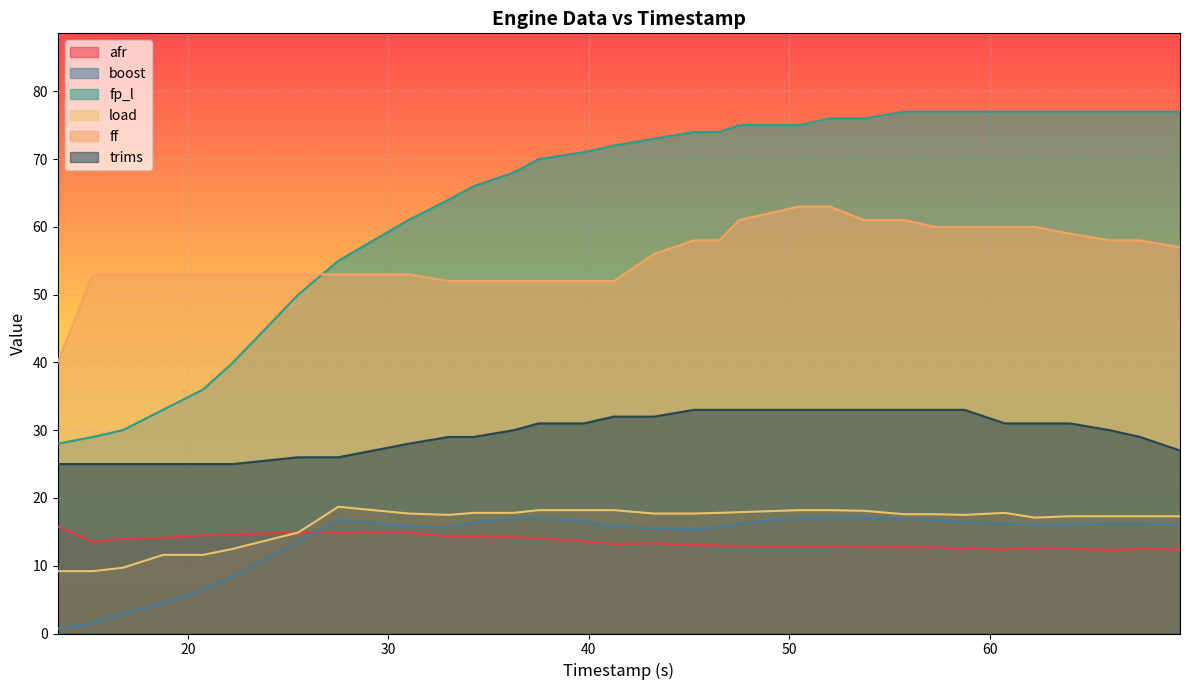

What is the total value across all series at 67.5?

210.0